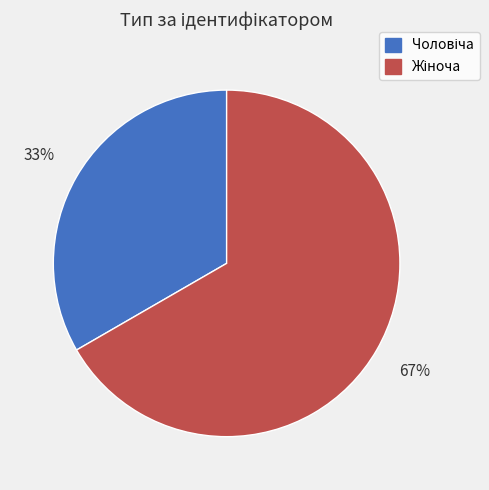

Is there a majority slice in this chart?

Yes